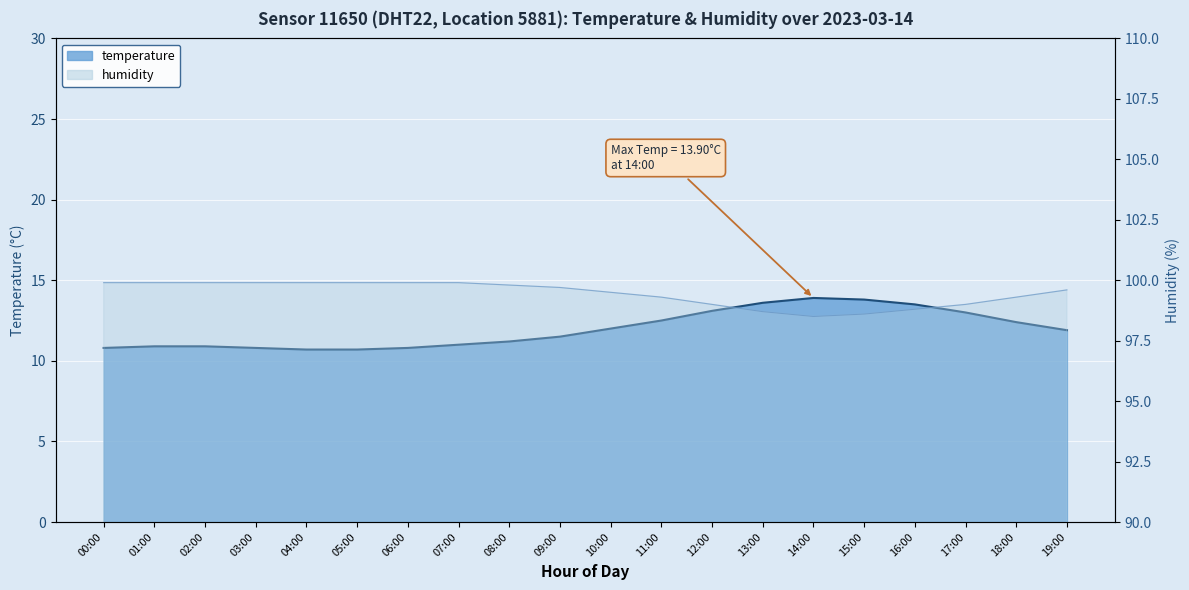

Reading left to right, transcribe all the data shown in this chart.

temperature: 10.8	10.9	10.9	10.8	10.7	10.7	10.8	11.0	11.2	11.5	12.0	12.5	13.1	13.6	13.9	13.8	13.5	13.0	12.4	11.9
humidity: 99.9	99.9	99.9	99.9	99.9	99.9	99.9	99.9	99.8	99.7	99.5	99.3	99.0	98.7	98.5	98.6	98.8	99.0	99.3	99.6